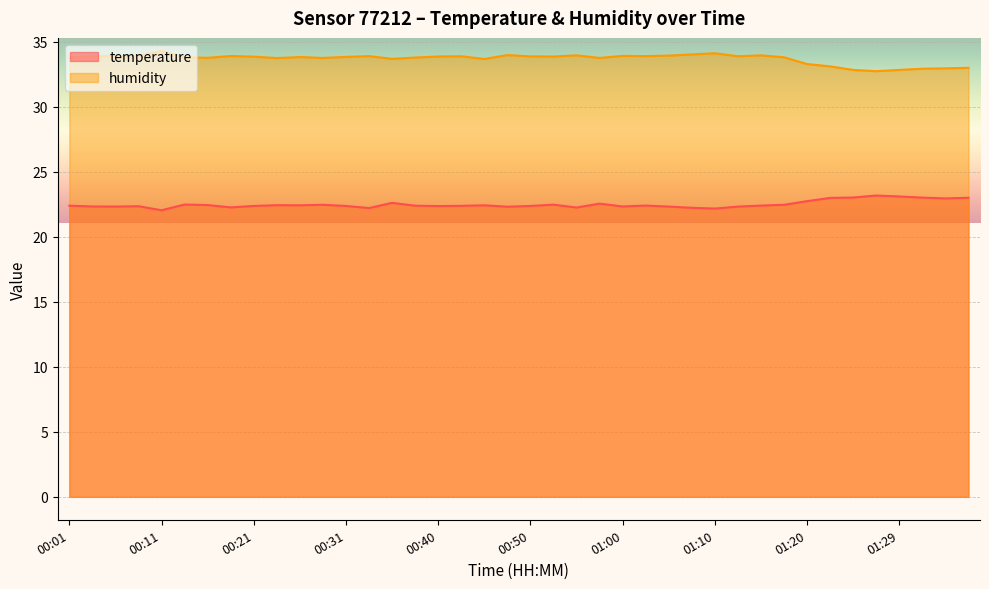

Which label corresponds to the smallest value in the chart?

00:11